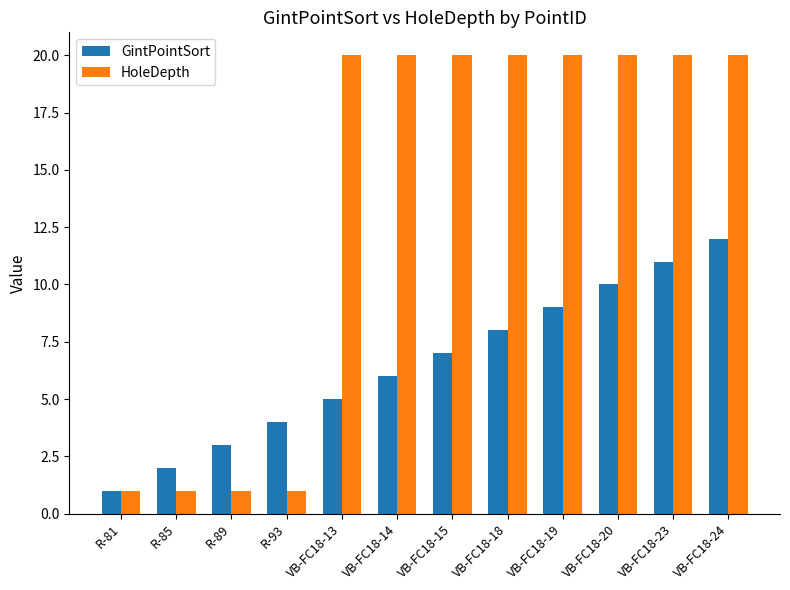

Does the chart contain stacked bars?

No